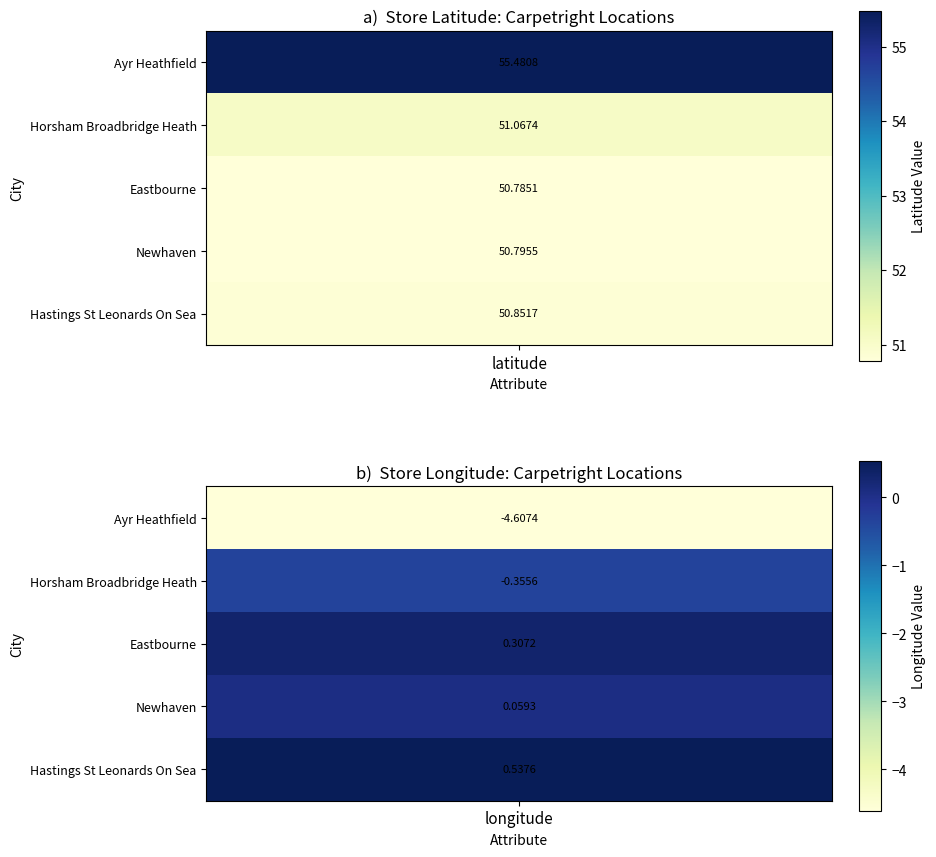

What is the sum of the Hastings St Leonards On Sea values at 1 and 0?

51.4